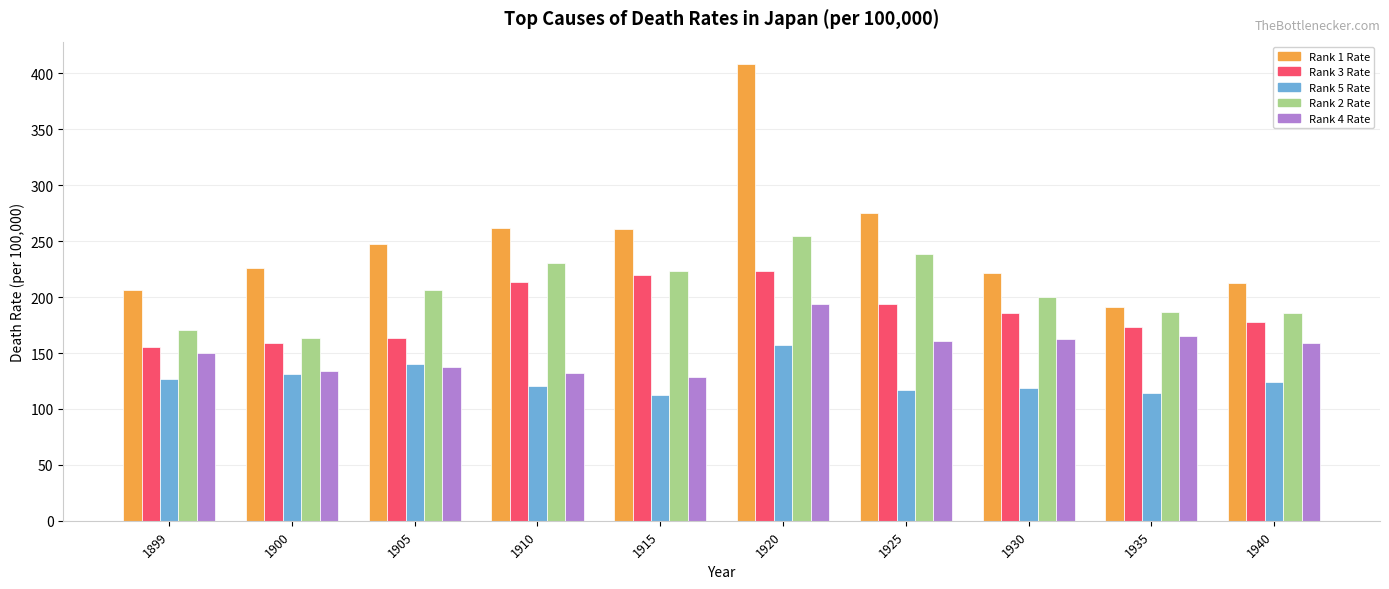

List the series in order of their peak value, lowest first.

Rank 5 Rate, Rank 4 Rate, Rank 3 Rate, Rank 2 Rate, Rank 1 Rate